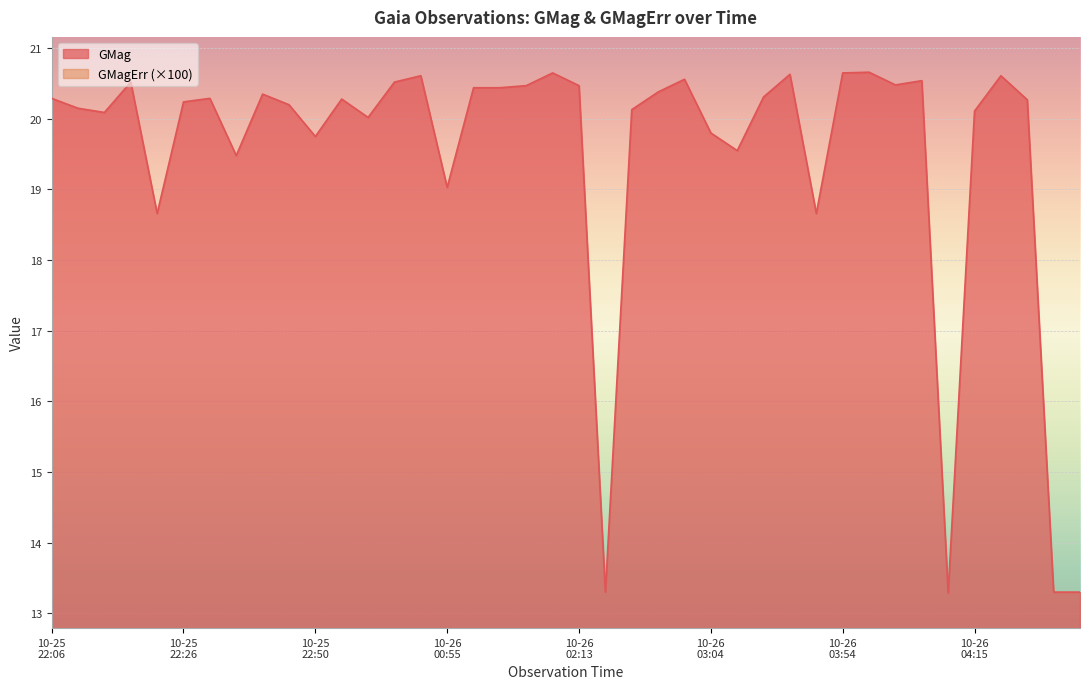

The GMagErr series shows 0.1 at 2020-10-25T23:57. True or false?

True